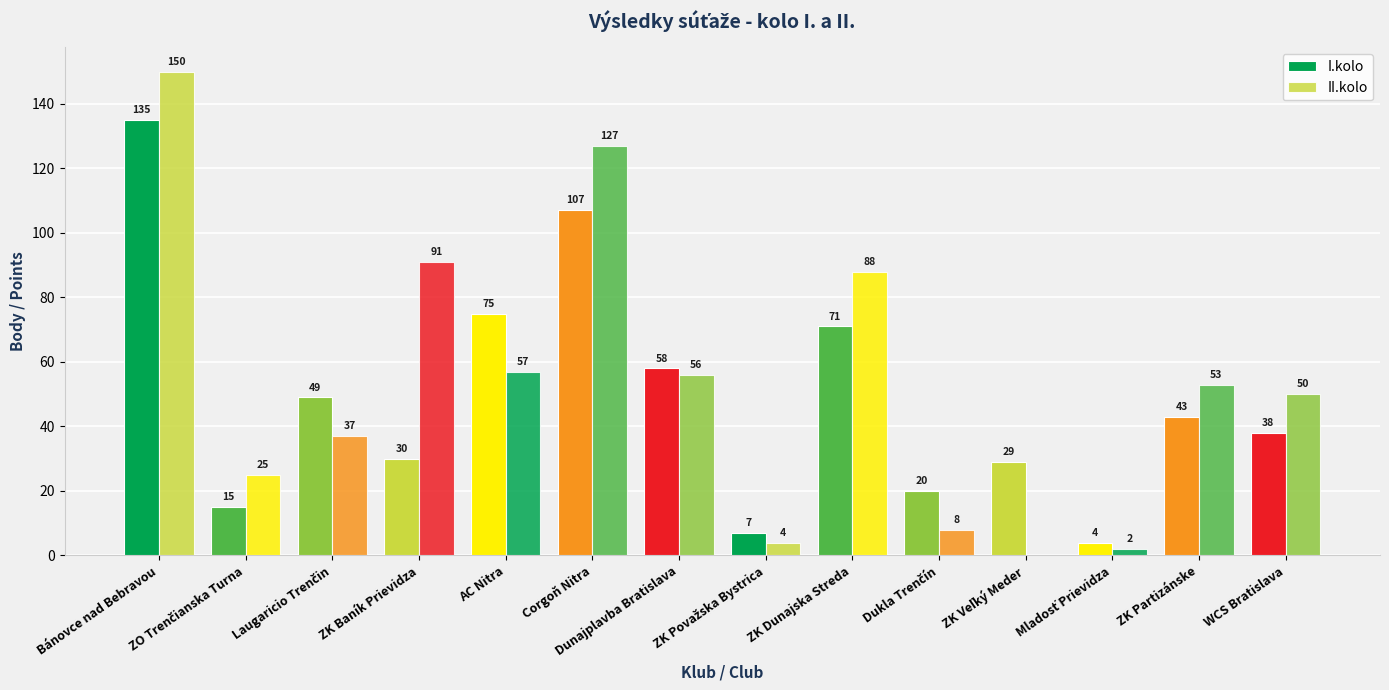

How many series are shown in this chart?

2